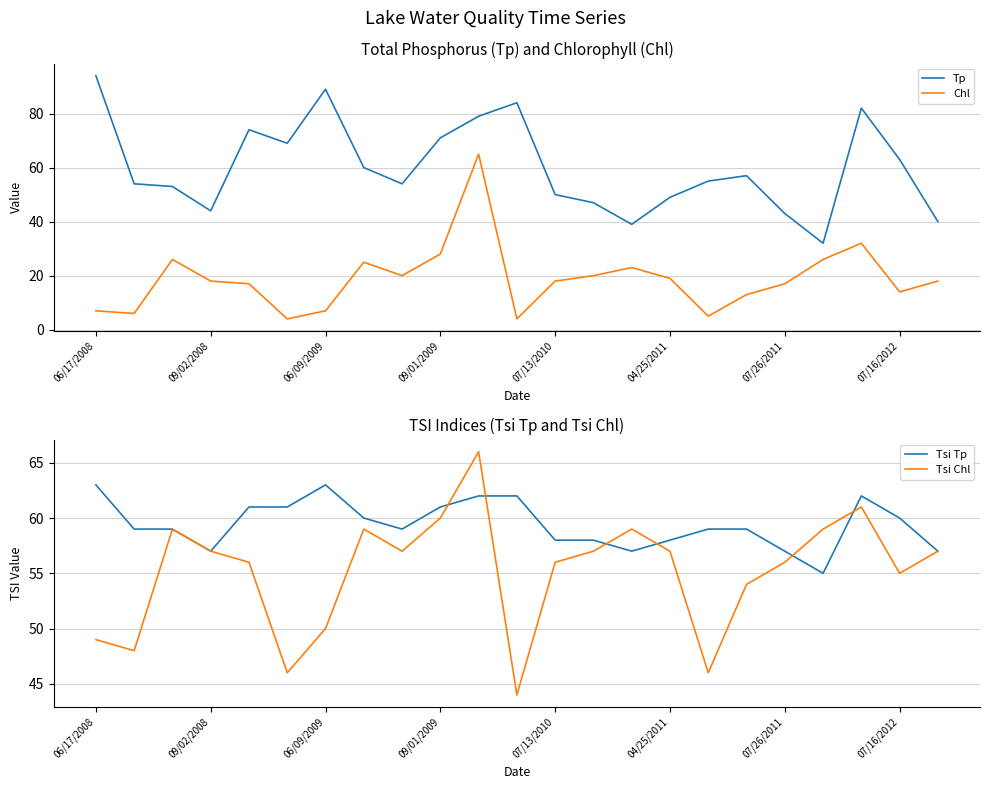

True or false: Chl and Tsi Chl cross at least once.

False